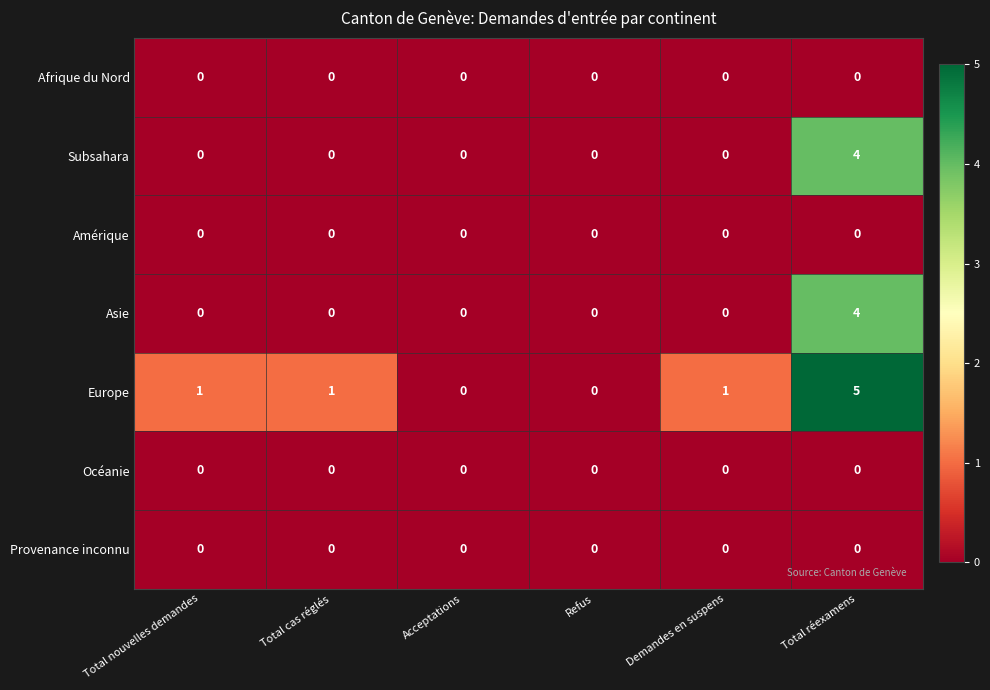

Which series has the largest total across all categories?

Europe